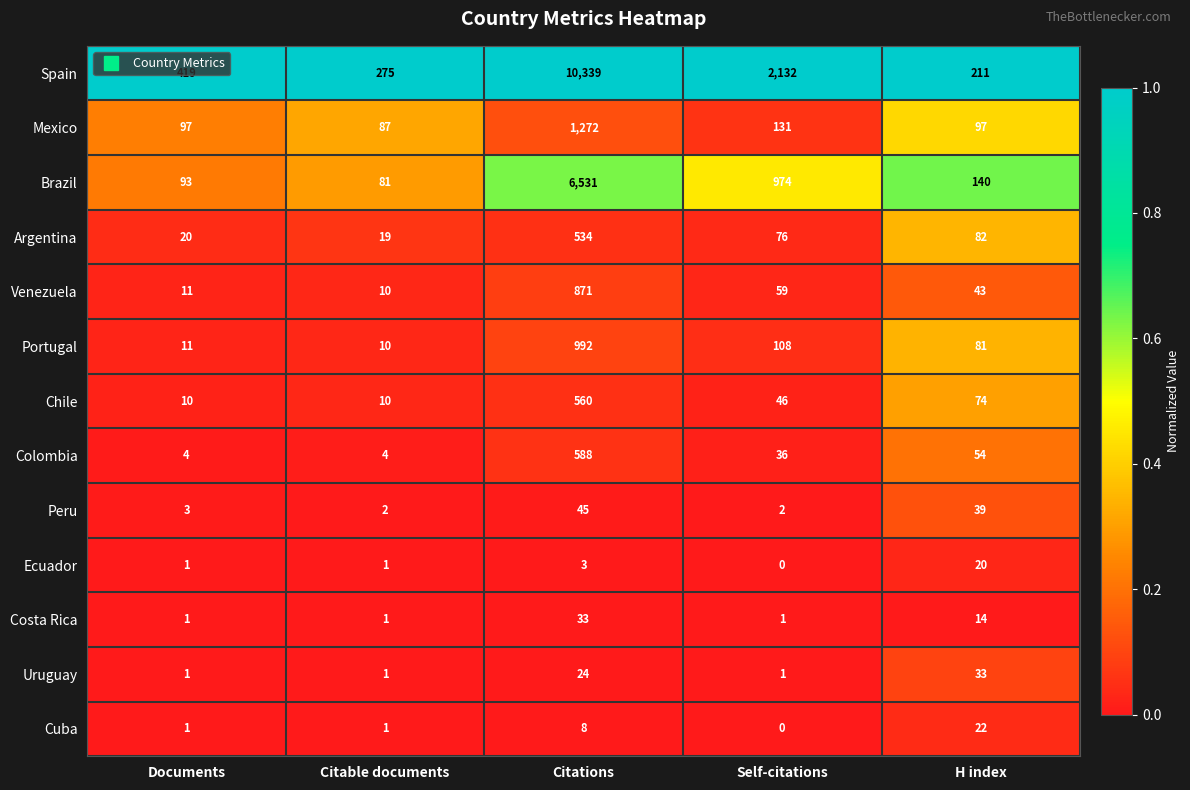

What is the greatest value displayed?

10339